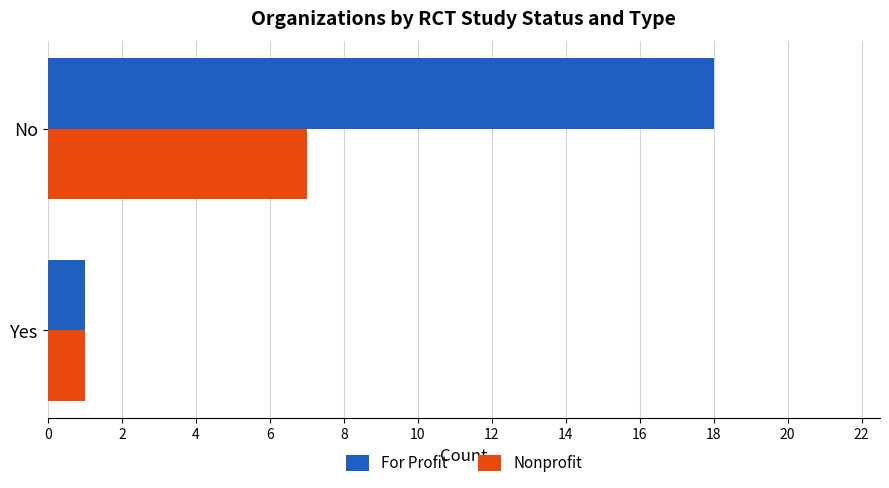

Count the number of categories in the chart.

2